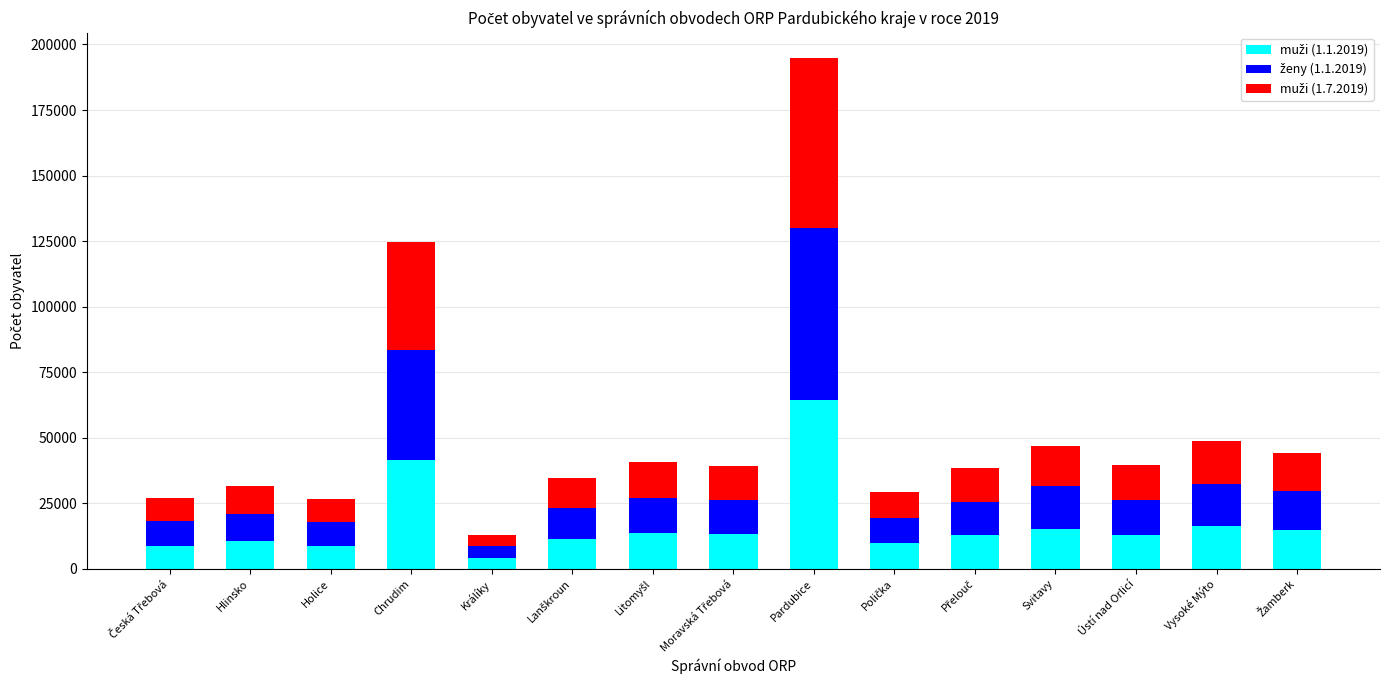

At which category is the sum across all series the highest?

Pardubice